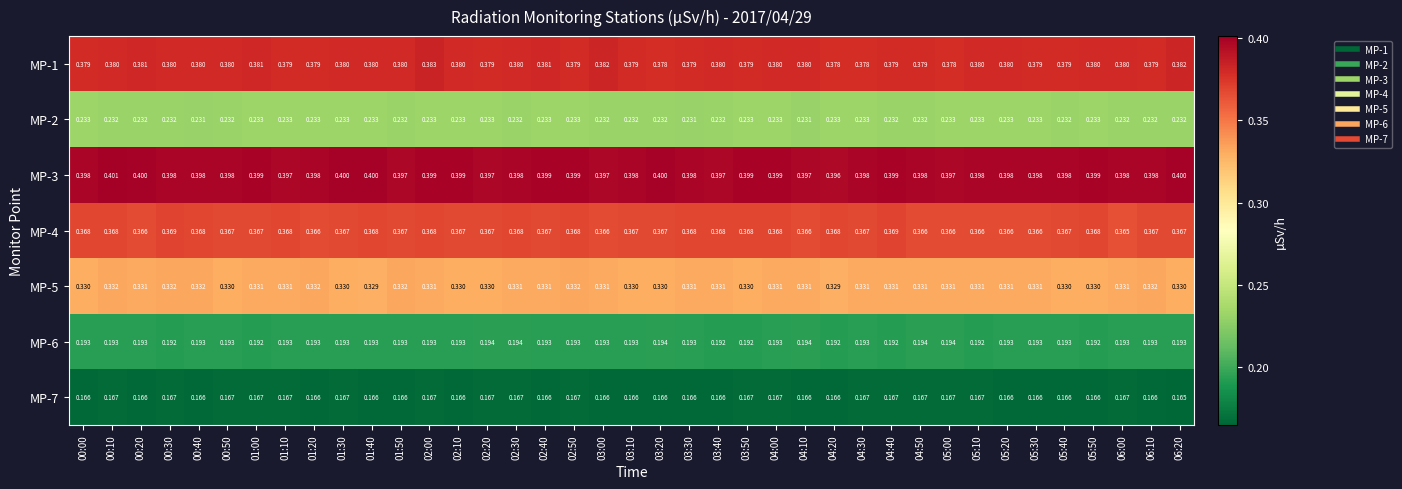

Is the value of MP-5 at 03:20 greater than the value of MP-3 at 05:00?

No